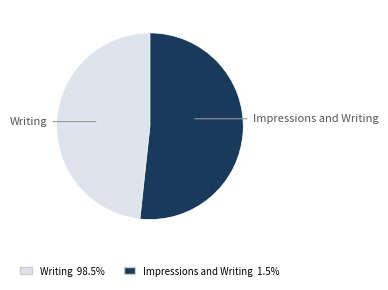

Which category accounts for the majority?

Impressions and Writing